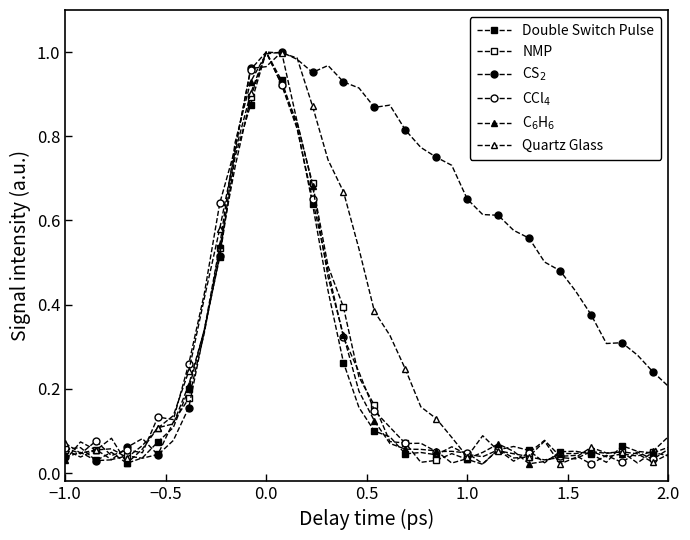

Which series has the largest range (max minus min)?

NMP